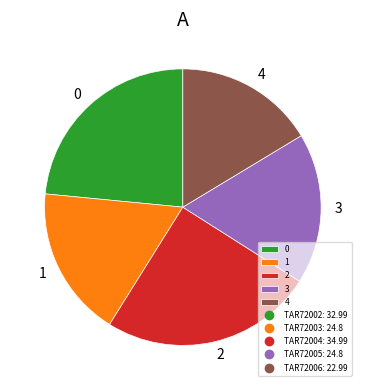

True or false: 3 accounts for 18% of the total.

True